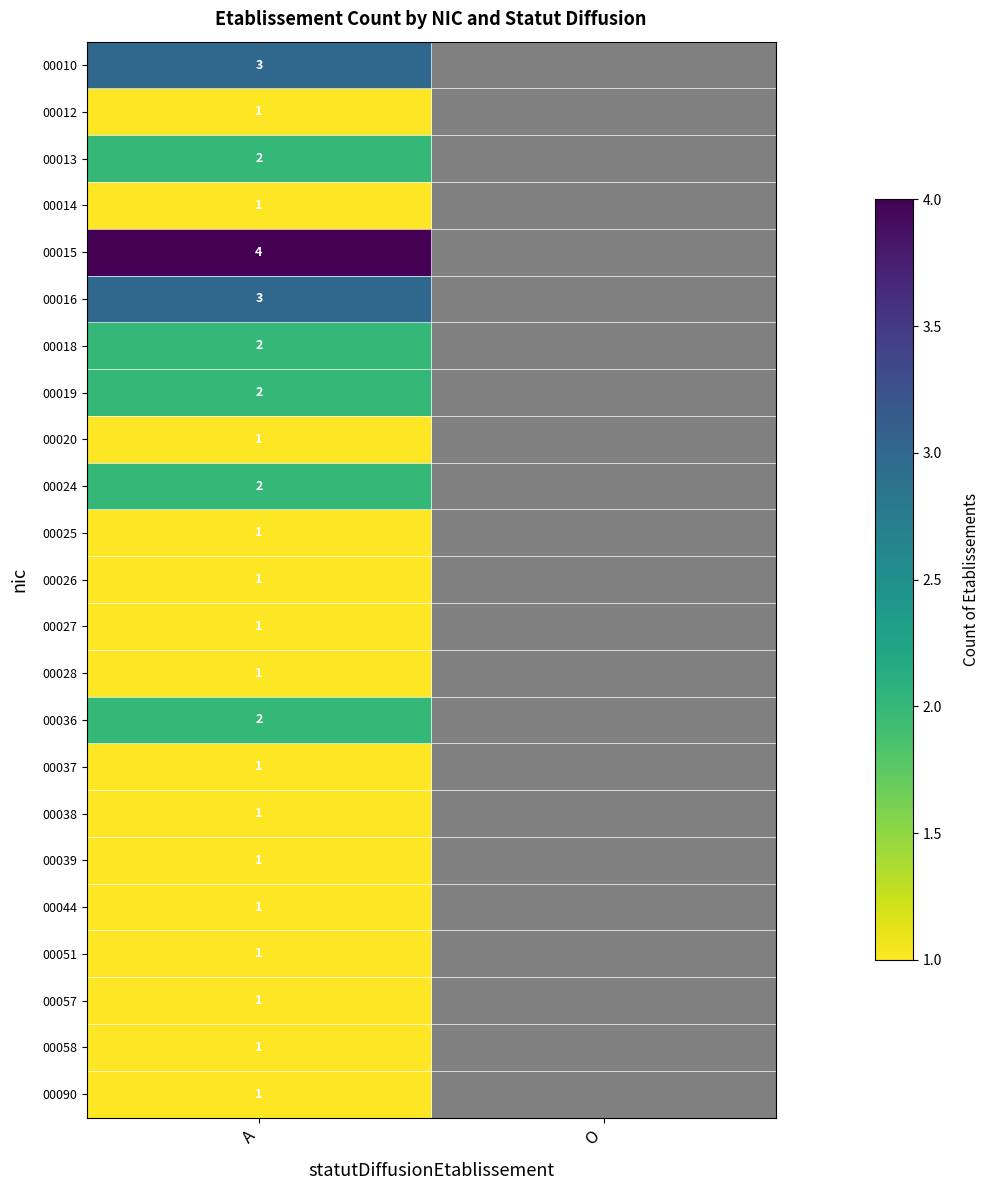

True or false: 00028 has a value of 1 at A.

True